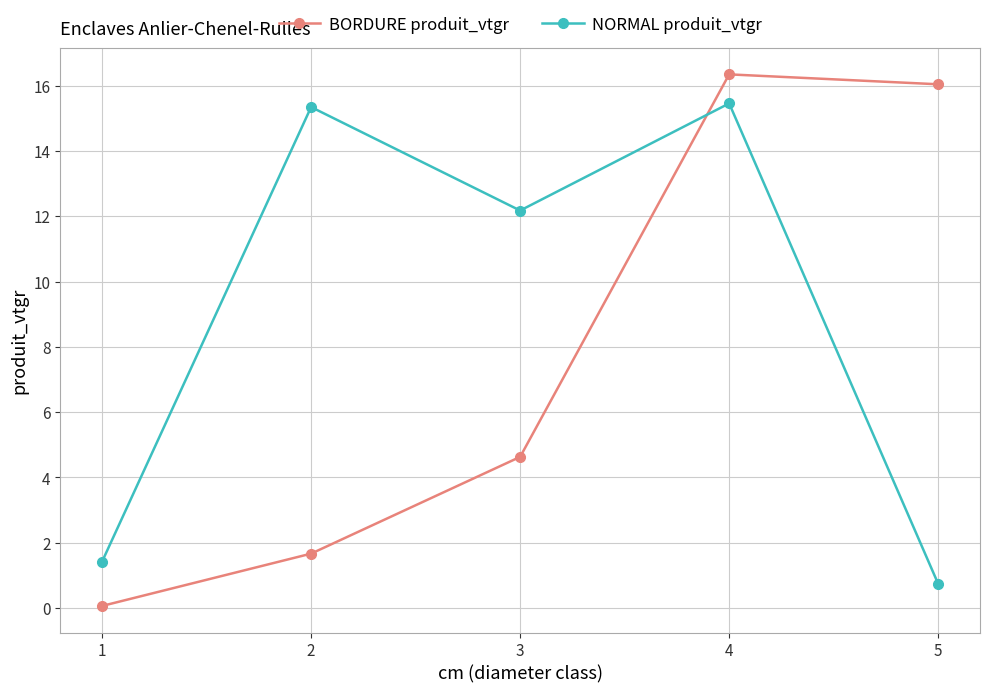

True or false: NORMAL produit_vtgr and BORDURE produit_vtgr intersect in this chart.

True